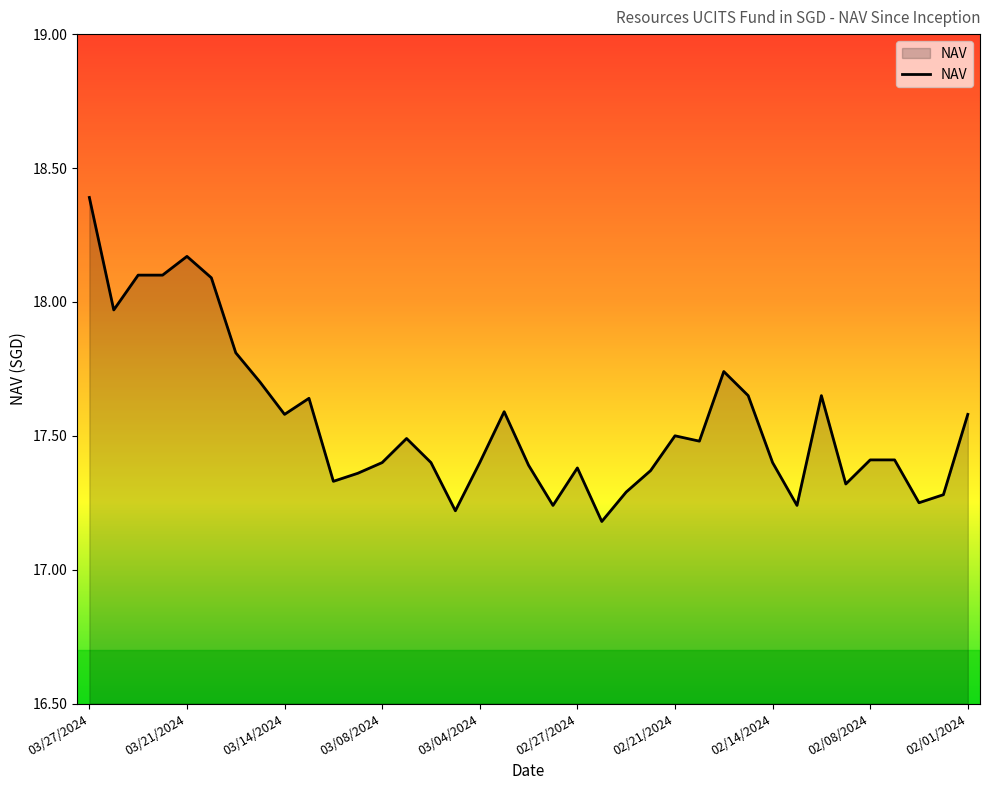

What is the difference between the maximum and minimum values?

1.2